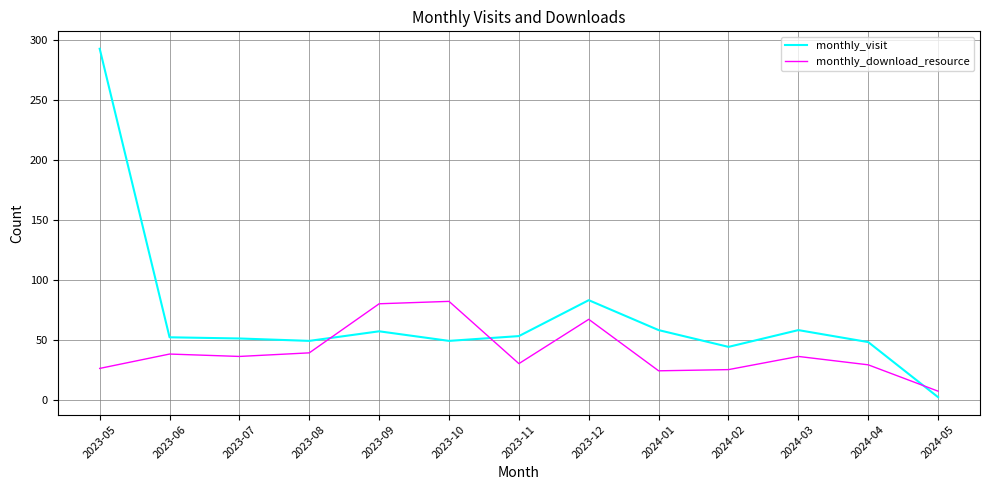

The monthly_visit series shows 13 at 2023-10. True or false?

False